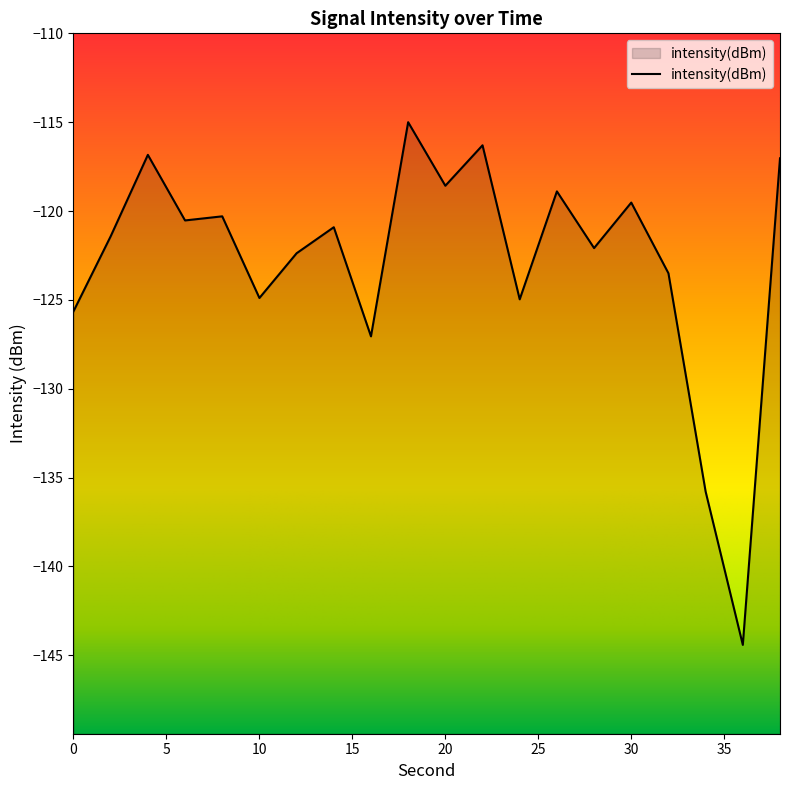

How many lines are shown in the chart?

1